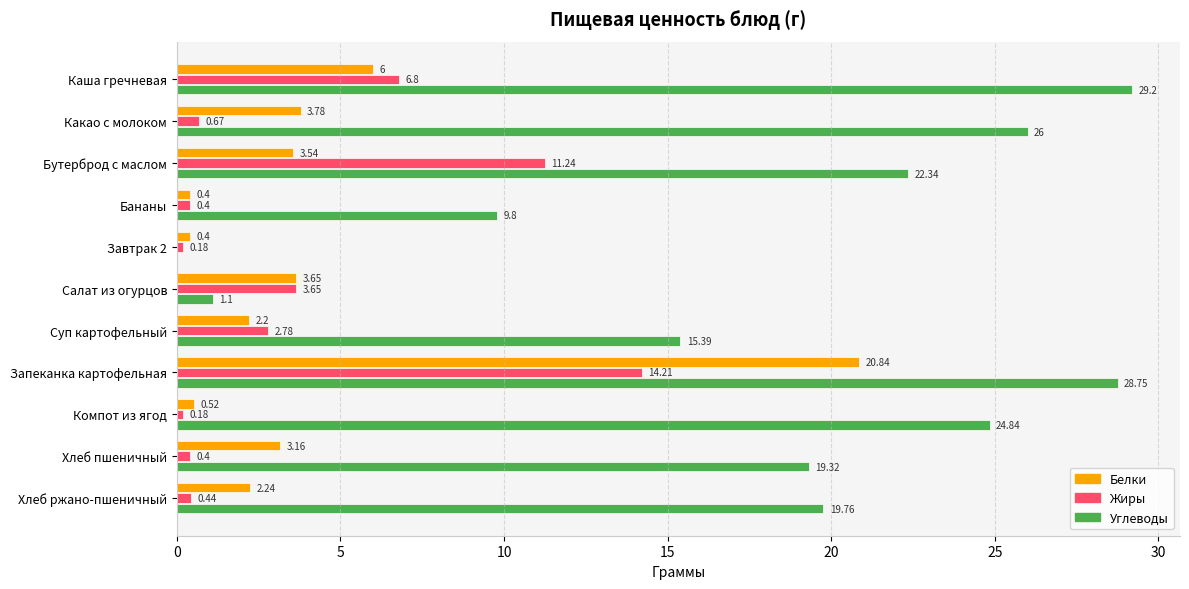

Where is Углеводы nearest to the value 14?

Суп картофельный